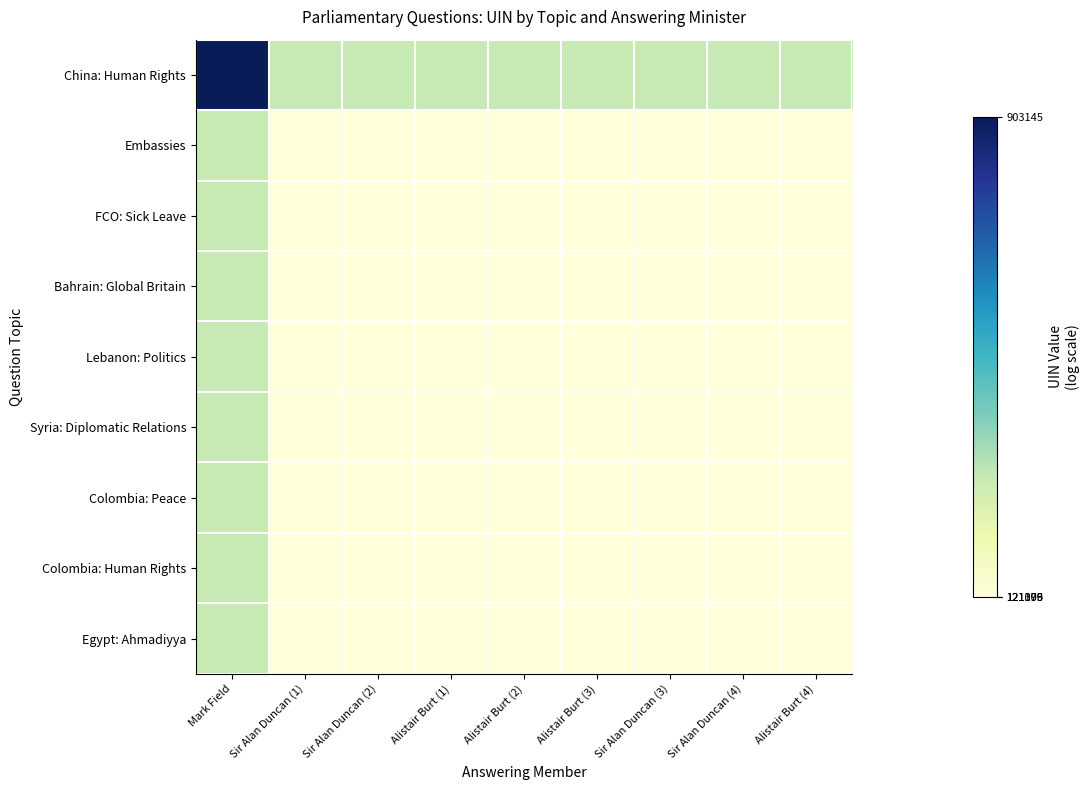

Reading left to right, what are all the values shown in this chart?

China: Human Rights: Mark Field=6.0	Sir Alan Duncan (1)=5.3	Sir Alan Duncan (2)=5.3	Alistair Burt (1)=5.3	Alistair Burt (2)=5.3	Alistair Burt (3)=5.3	Sir Alan Duncan (3)=5.3	Sir Alan Duncan (4)=5.3	Alistair Burt (4)=5.3
Embassies: Mark Field=5.3	Sir Alan Duncan (1)=5.1	Sir Alan Duncan (2)=5.1	Alistair Burt (1)=5.1	Alistair Burt (2)=5.1	Alistair Burt (3)=5.1	Sir Alan Duncan (3)=5.1	Sir Alan Duncan (4)=5.1	Alistair Burt (4)=5.1
FCO: Sick Leave: Mark Field=5.3	Sir Alan Duncan (1)=5.1	Sir Alan Duncan (2)=5.1	Alistair Burt (1)=5.1	Alistair Burt (2)=5.1	Alistair Burt (3)=5.1	Sir Alan Duncan (3)=5.1	Sir Alan Duncan (4)=5.1	Alistair Burt (4)=5.1
Bahrain: Global Britain: Mark Field=5.3	Sir Alan Duncan (1)=5.1	Sir Alan Duncan (2)=5.1	Alistair Burt (1)=5.1	Alistair Burt (2)=5.1	Alistair Burt (3)=5.1	Sir Alan Duncan (3)=5.1	Sir Alan Duncan (4)=5.1	Alistair Burt (4)=5.1
Lebanon: Politics: Mark Field=5.3	Sir Alan Duncan (1)=5.1	Sir Alan Duncan (2)=5.1	Alistair Burt (1)=5.1	Alistair Burt (2)=5.1	Alistair Burt (3)=5.1	Sir Alan Duncan (3)=5.1	Sir Alan Duncan (4)=5.1	Alistair Burt (4)=5.1
Syria: Diplomatic Relations: Mark Field=5.3	Sir Alan Duncan (1)=5.1	Sir Alan Duncan (2)=5.1	Alistair Burt (1)=5.1	Alistair Burt (2)=5.1	Alistair Burt (3)=5.1	Sir Alan Duncan (3)=5.1	Sir Alan Duncan (4)=5.1	Alistair Burt (4)=5.1
Colombia: Peace: Mark Field=5.3	Sir Alan Duncan (1)=5.1	Sir Alan Duncan (2)=5.1	Alistair Burt (1)=5.1	Alistair Burt (2)=5.1	Alistair Burt (3)=5.1	Sir Alan Duncan (3)=5.1	Sir Alan Duncan (4)=5.1	Alistair Burt (4)=5.1
Colombia: Human Rights: Mark Field=5.3	Sir Alan Duncan (1)=5.1	Sir Alan Duncan (2)=5.1	Alistair Burt (1)=5.1	Alistair Burt (2)=5.1	Alistair Burt (3)=5.1	Sir Alan Duncan (3)=5.1	Sir Alan Duncan (4)=5.1	Alistair Burt (4)=5.1
Egypt: Ahmadiyya: Mark Field=5.3	Sir Alan Duncan (1)=5.1	Sir Alan Duncan (2)=5.1	Alistair Burt (1)=5.1	Alistair Burt (2)=5.1	Alistair Burt (3)=5.1	Sir Alan Duncan (3)=5.1	Sir Alan Duncan (4)=5.1	Alistair Burt (4)=5.1